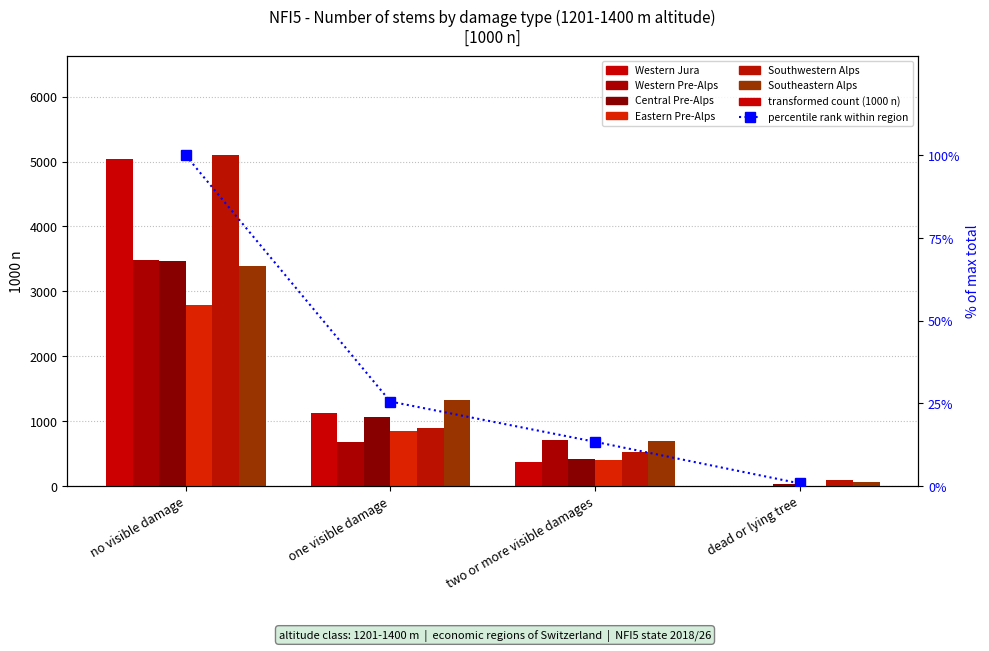

Reading right to left, transcribe all the data shown in this chart.

Western Jura: 0	375	1126	5032
Western Pre-Alps: 0	712	683	3484
Central Pre-Alps: 36	425	1064	3462
Eastern Pre-Alps: 6	395	849	2796
Southwestern Alps: 90	521	899	5094
Southeastern Alps: 60	691	1328	3397